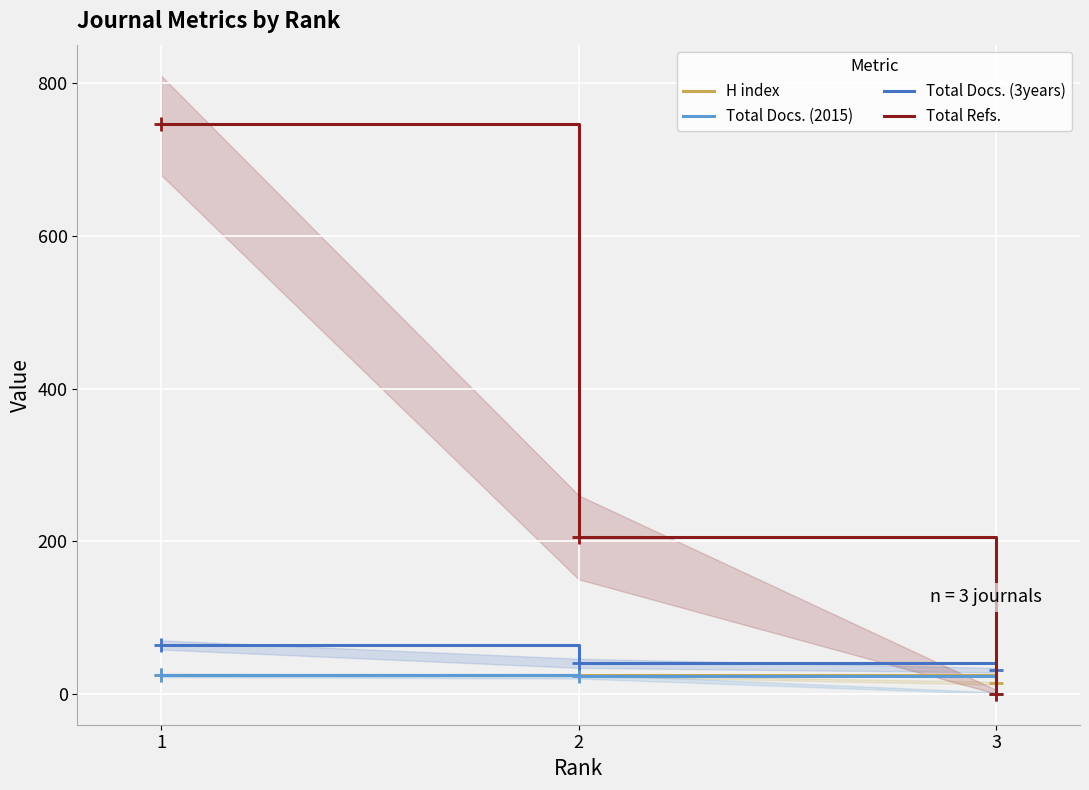

Reading left to right, transcribe all the data shown in this chart.

H index: 1=25	2=24	3=14
Total Docs. (2015): 1=24	2=23	3=0
Total Docs. (3years): 1=64	2=40	3=31
Total Refs.: 1=747	2=205	3=0